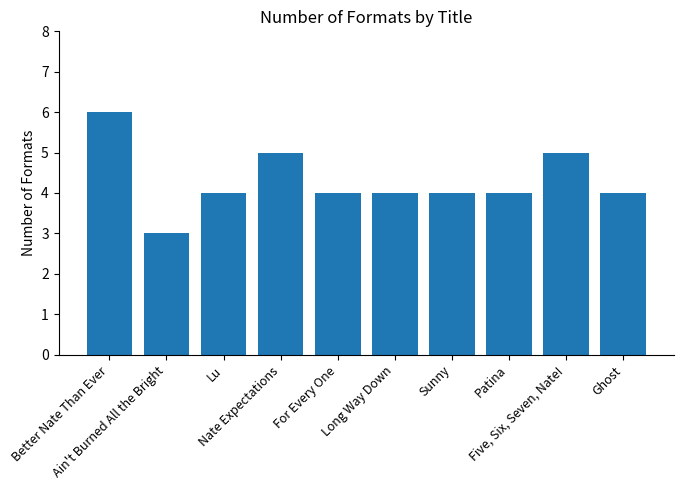

Is it true that the value at For Every One is 4?

True